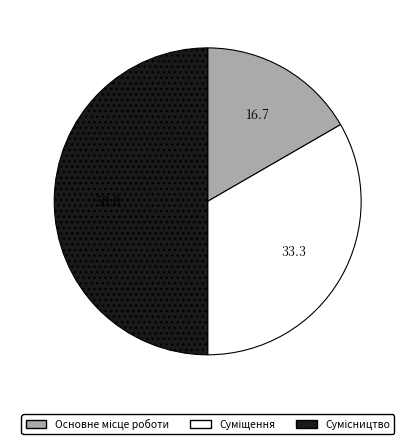

What is the ratio of the value at Суміщення to the value at Сумісництво?

0.7